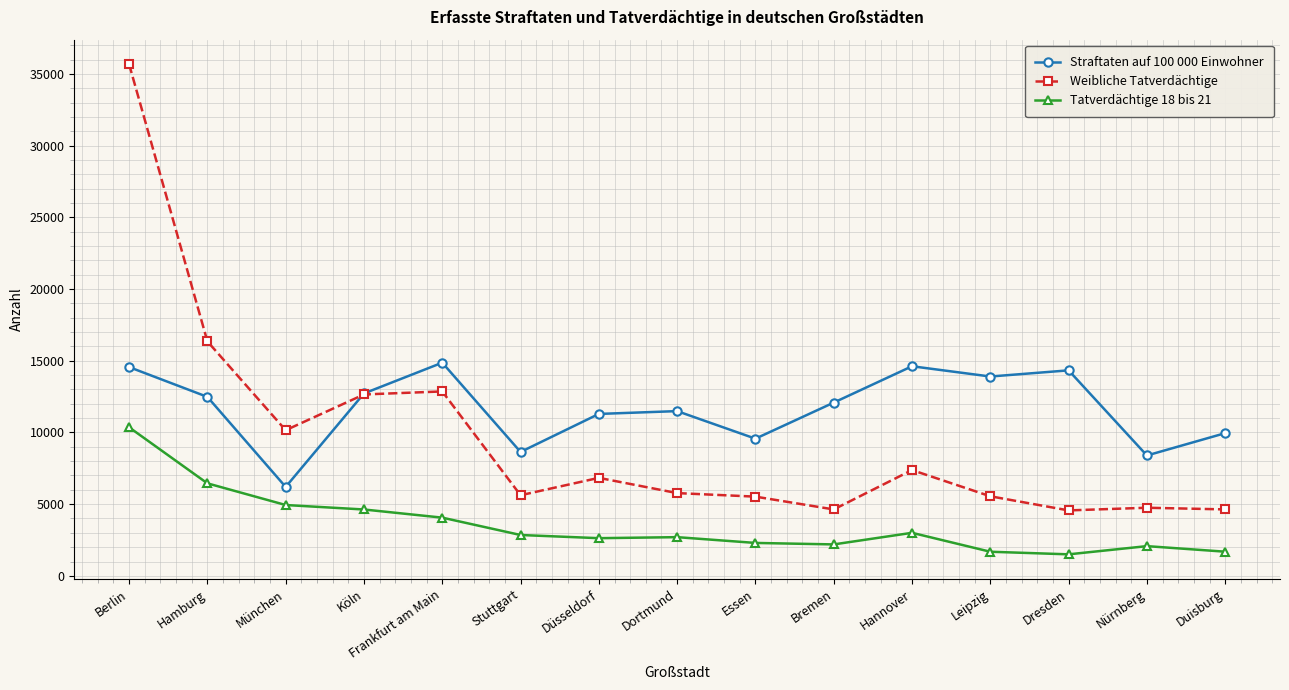

How many data points in Weibliche Tatverdächtige are less than 5771?

7